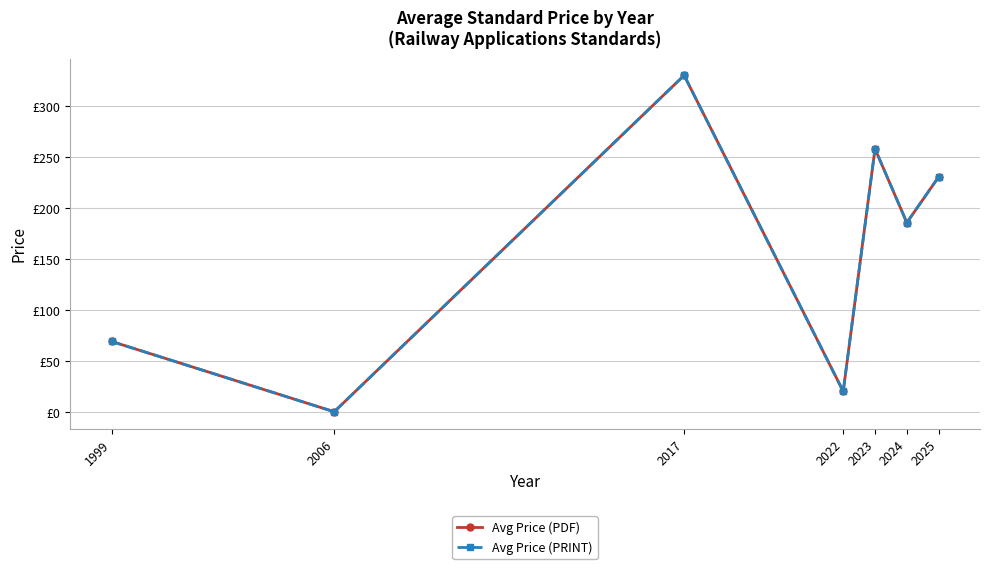

True or false: Avg Price (PDF) and Avg Price (PRINT) intersect in this chart.

False